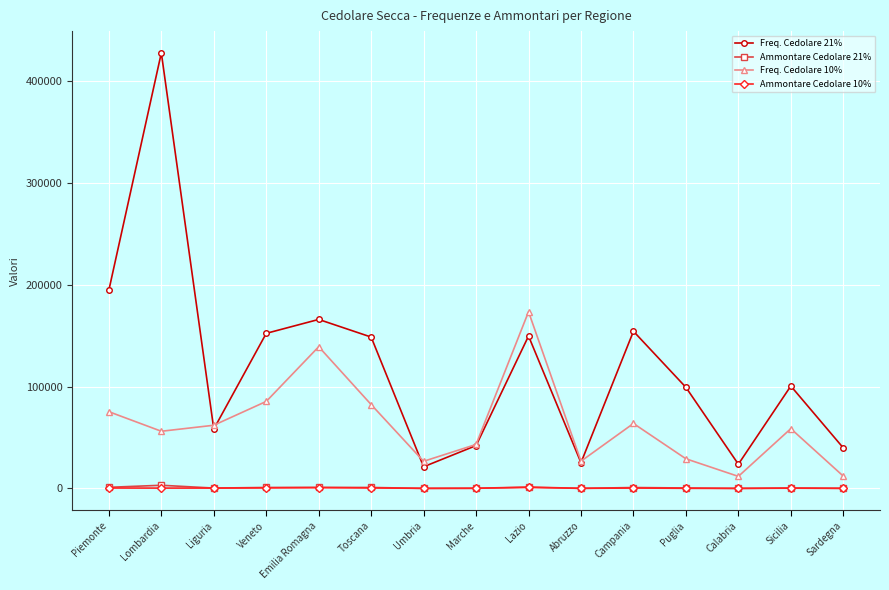

The Freq. Cedolare 10% series shows 131918.0 at Veneto. True or false?

False